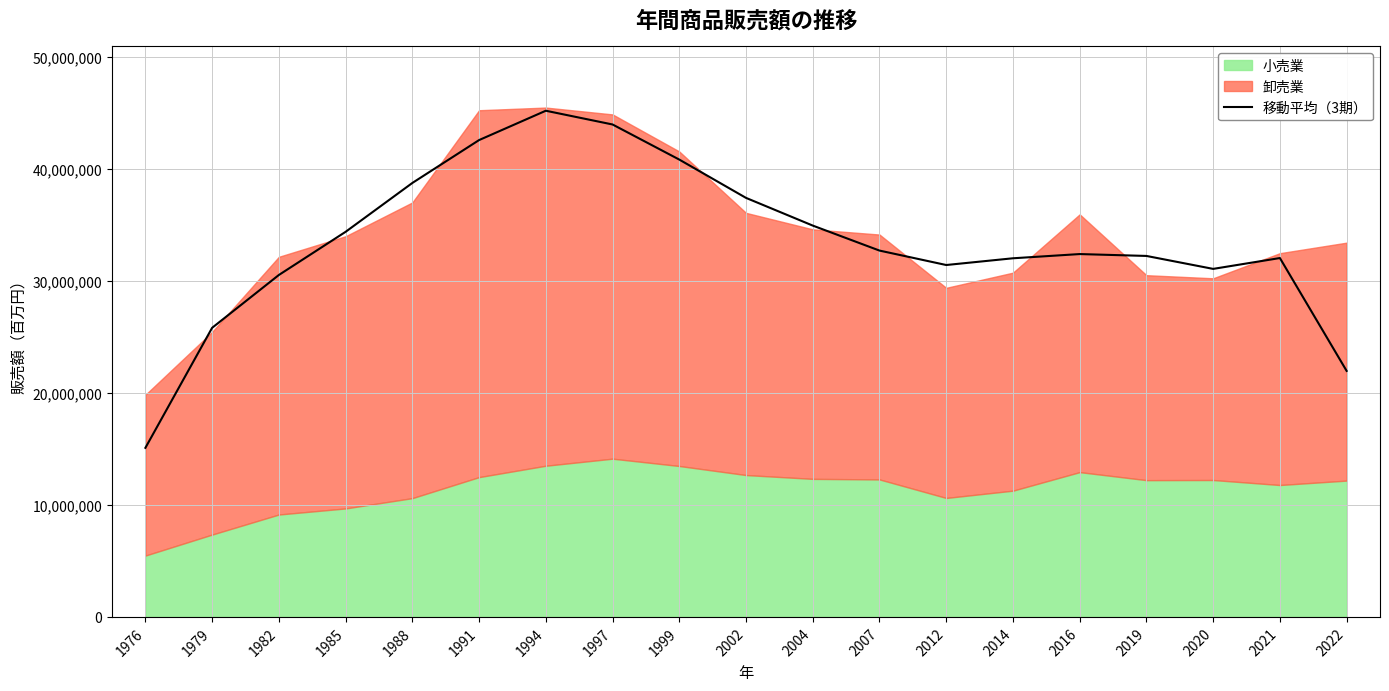

How many lines are shown in the chart?

1